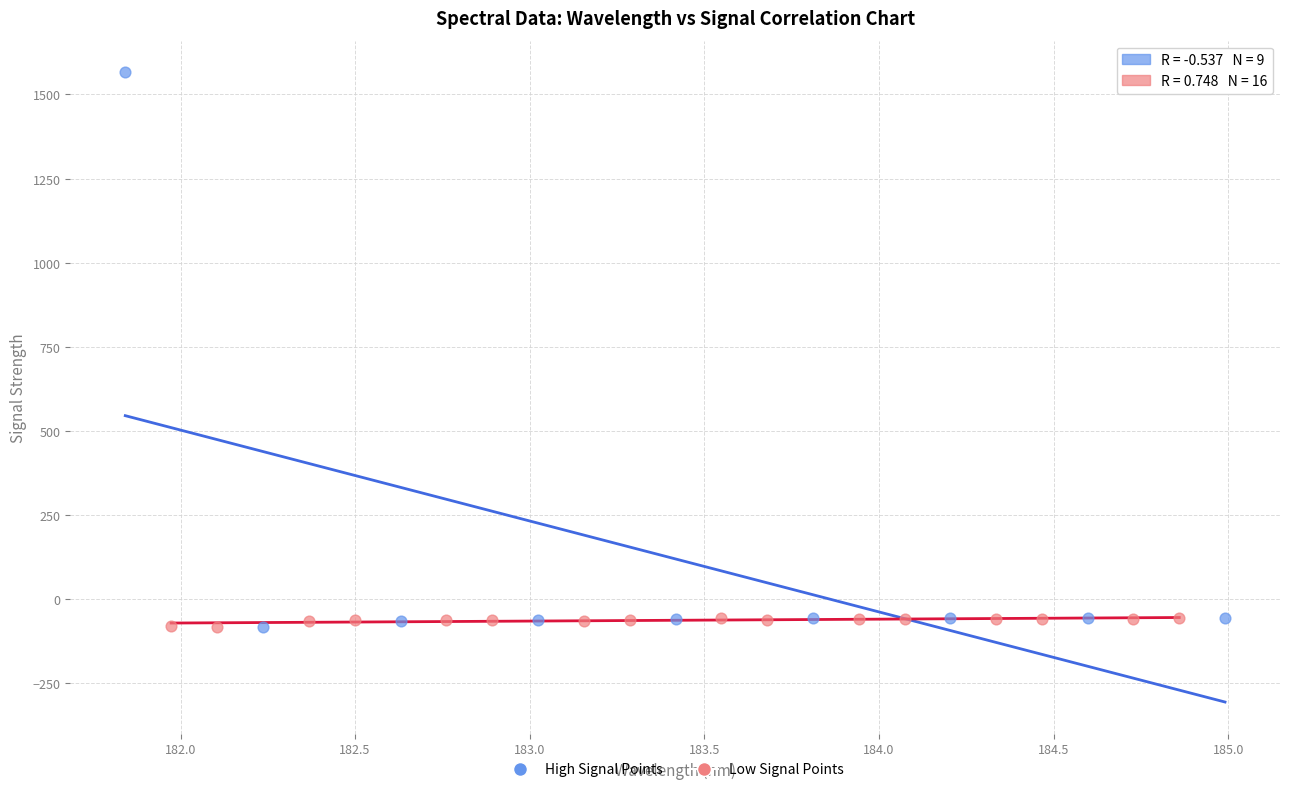

What are all the series names shown in the legend?

High Signal Points, Low Signal Points